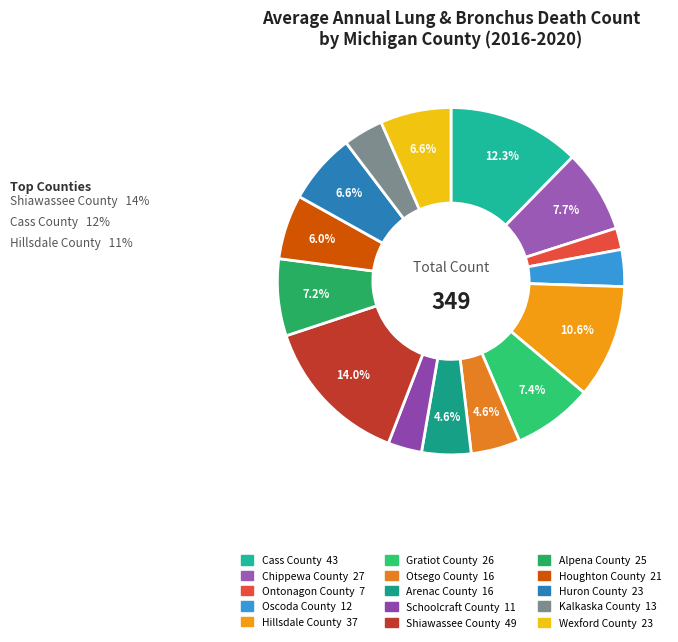

To the nearest percent, what is the difference between the largest and smallest slice percentages?

12%